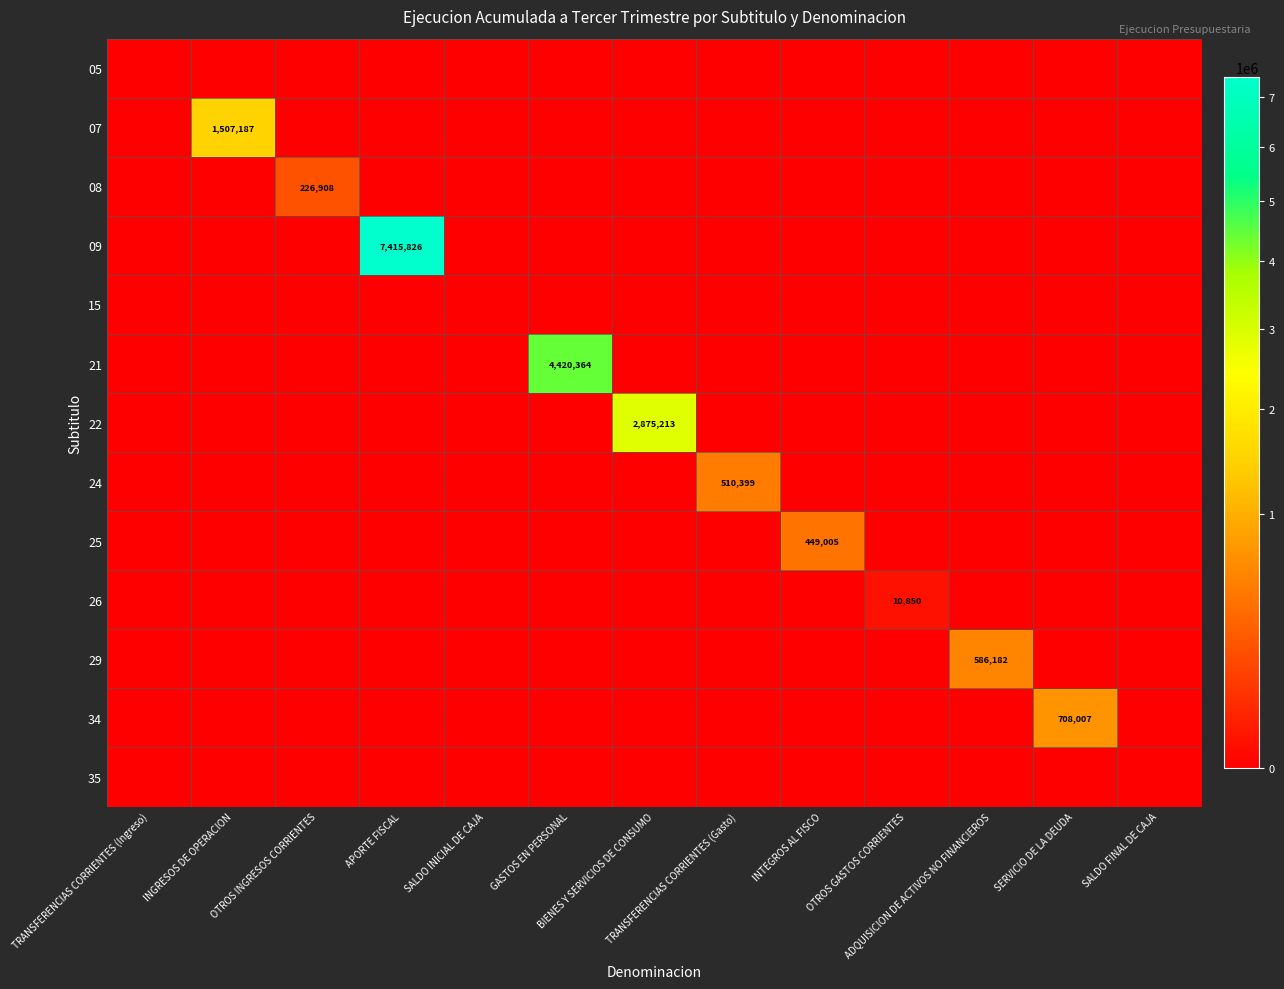

Is the value of 29 at OTROS INGRESOS CORRIENTES greater than the value of 05 at BIENES Y SERVICIOS DE CONSUMO?

No